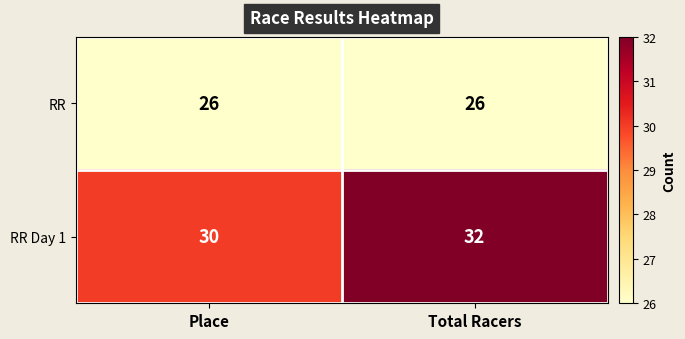

At Place, list the series in order from largest to smallest.

RR Day 1, RR